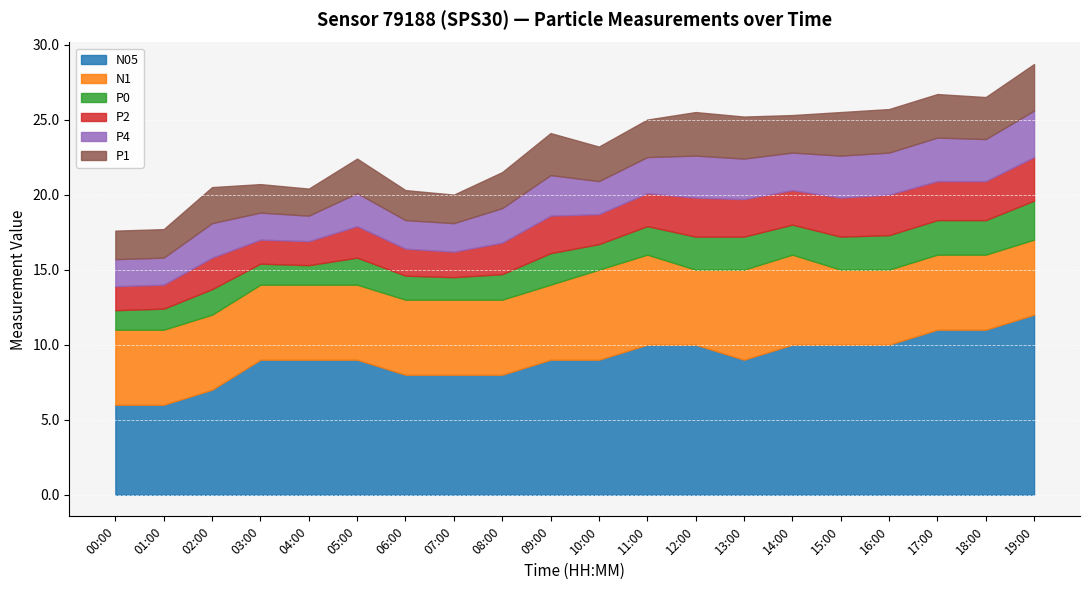

At which label does N05 reach its peak?

19:00